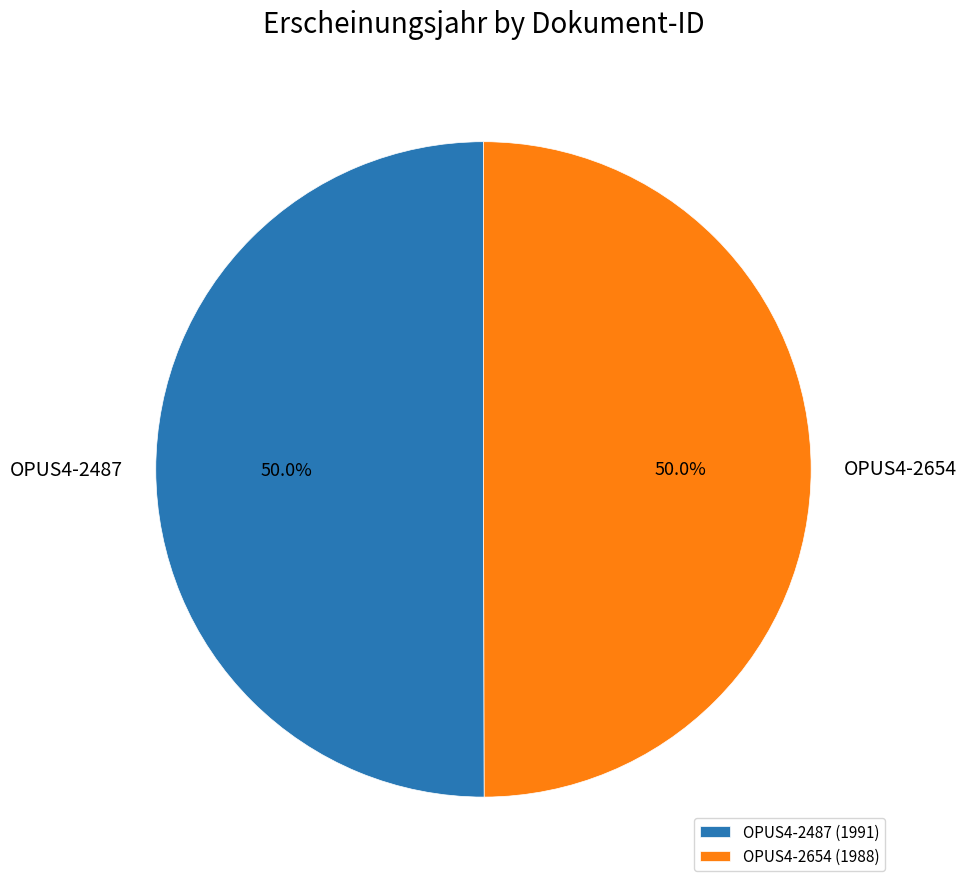

How many segments does this pie chart have?

2